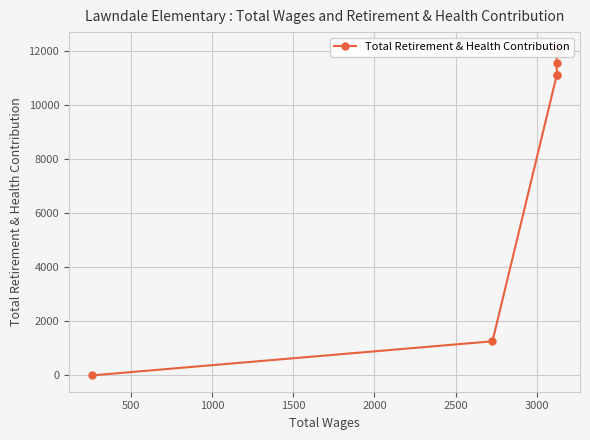

How many positive values are there?

5